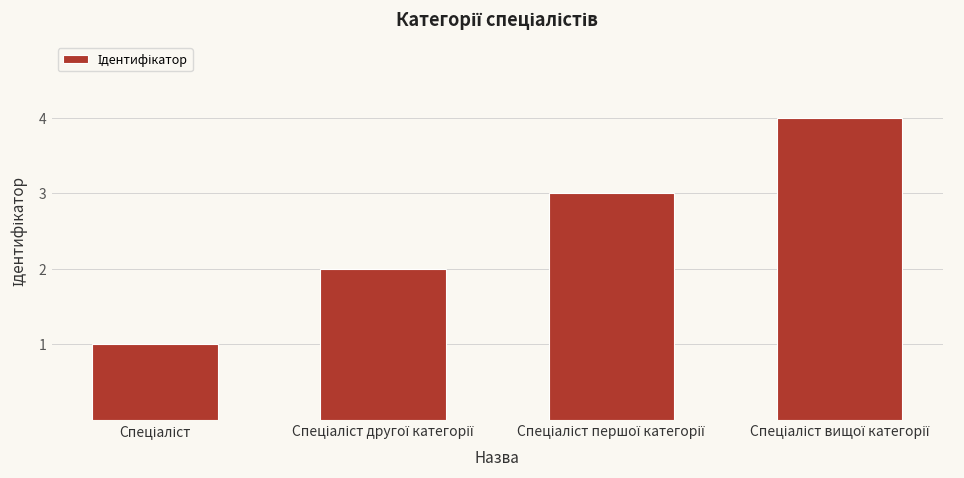

What is the sum of all values?

10